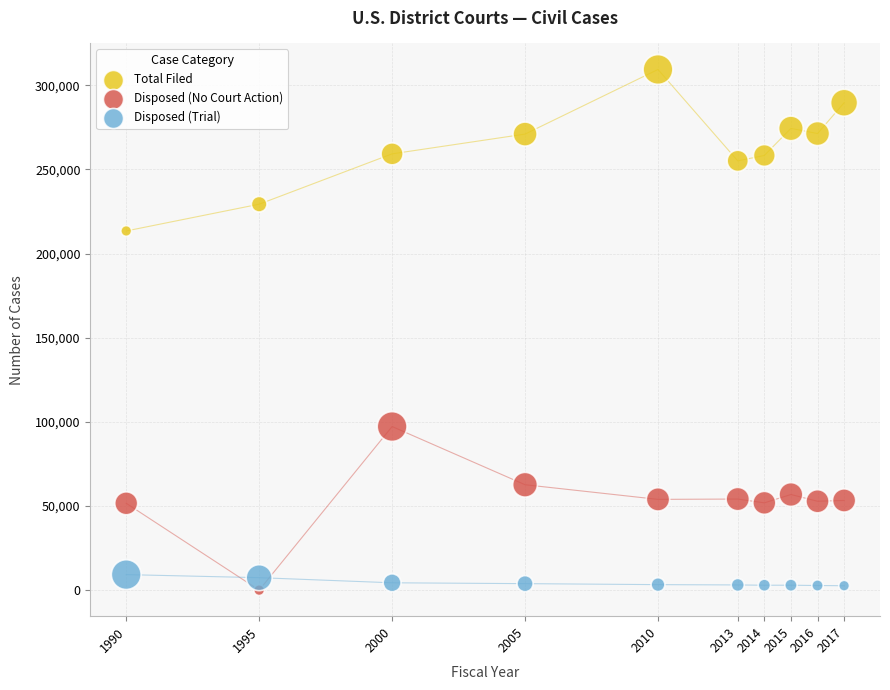

Across all data points, what is the range of X values (max minus min)?

27